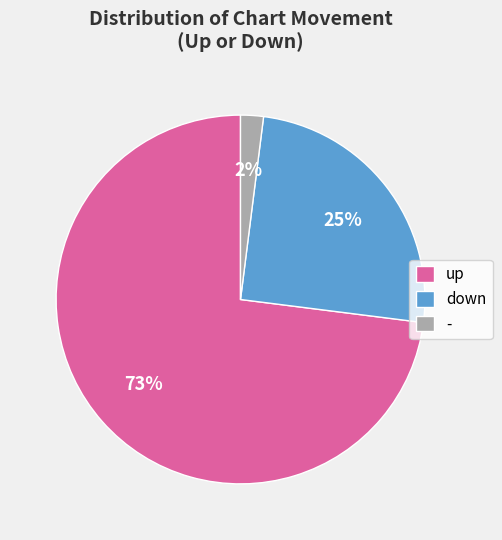

How many segments does this pie chart have?

3